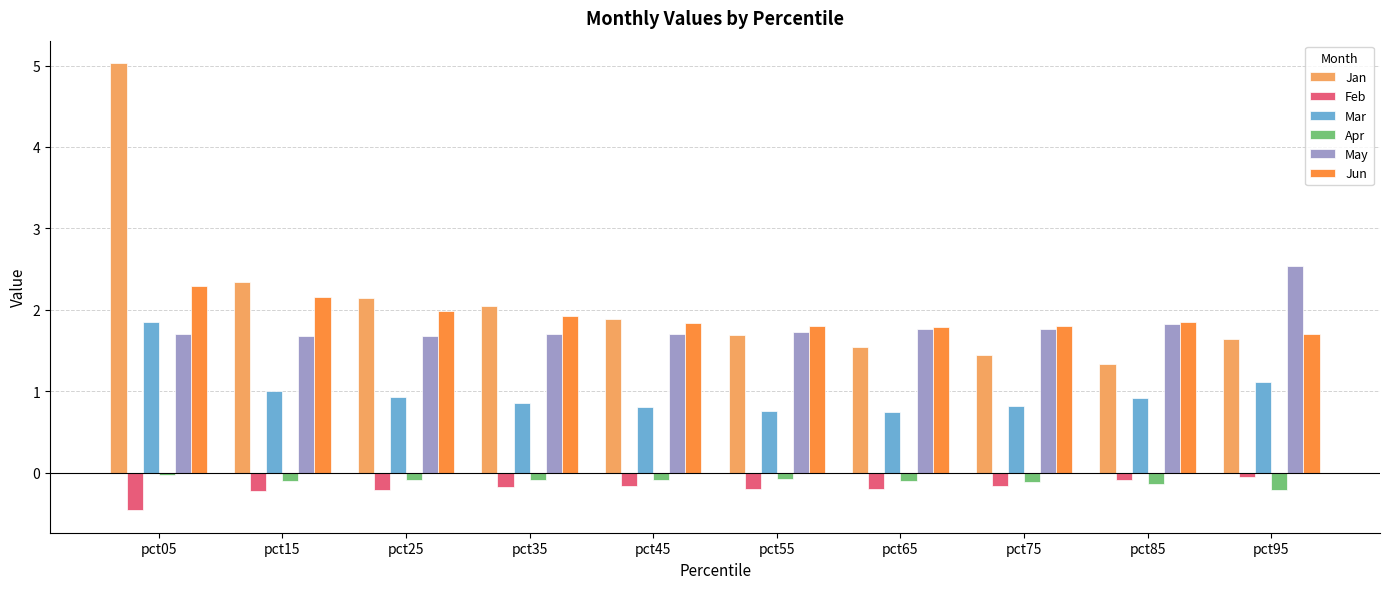

True or false: Mar has a value of 0.8 at pct55.

True